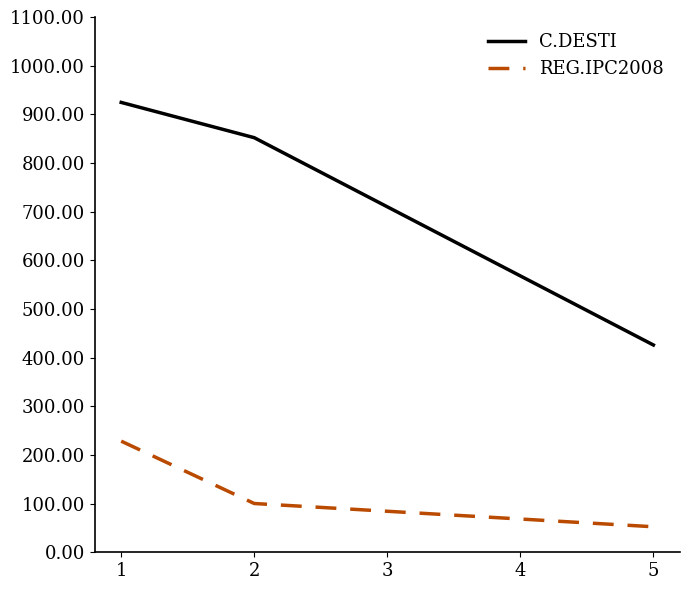

What value does the REG.IPC2008 series have at 2?

100.2